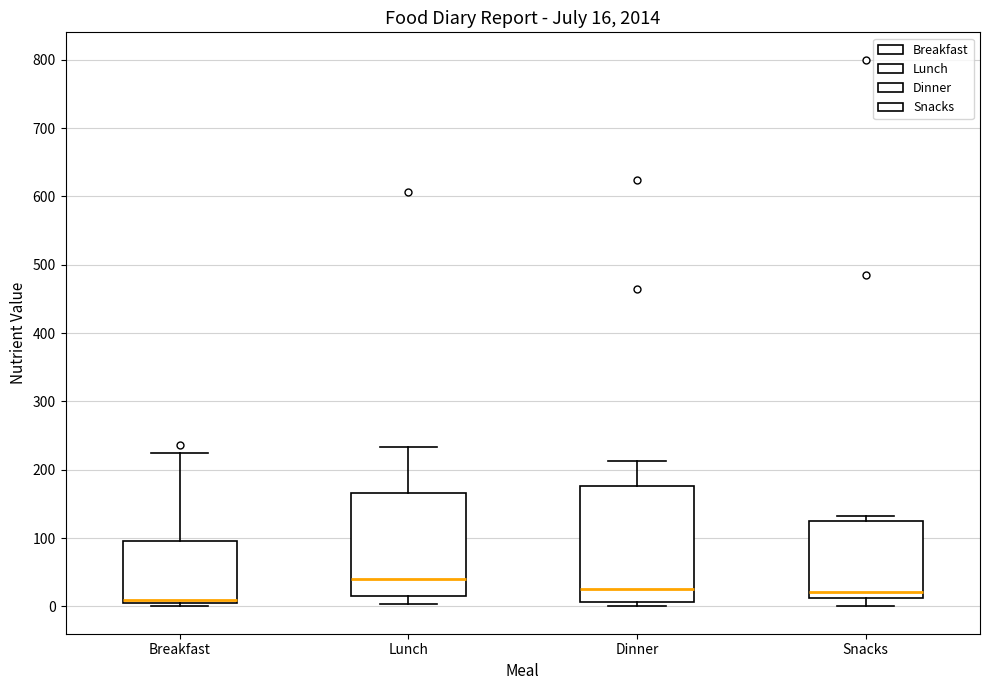

Which box is the tallest, from its lower edge to its upper edge?

Dinner